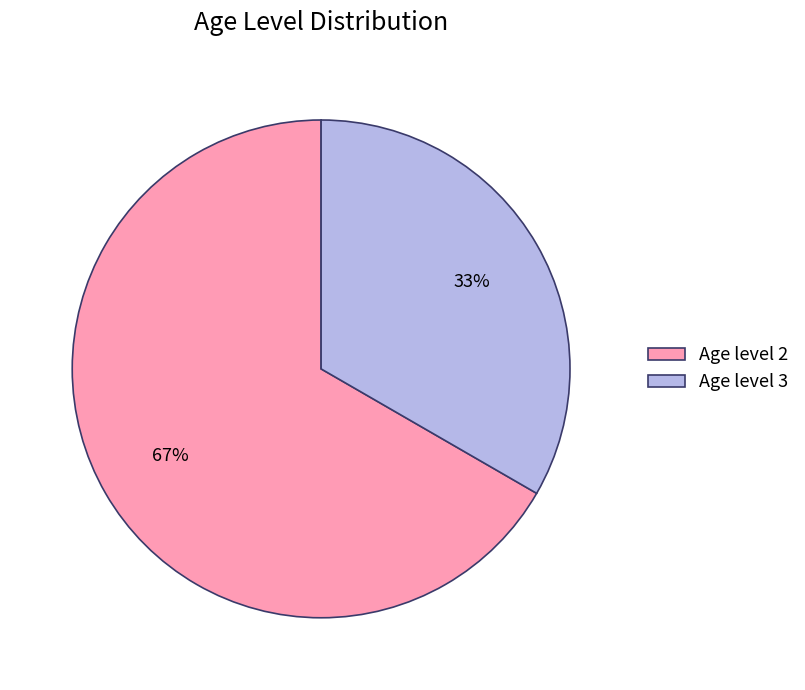

Is there any slice that represents more than half of the pie?

Yes